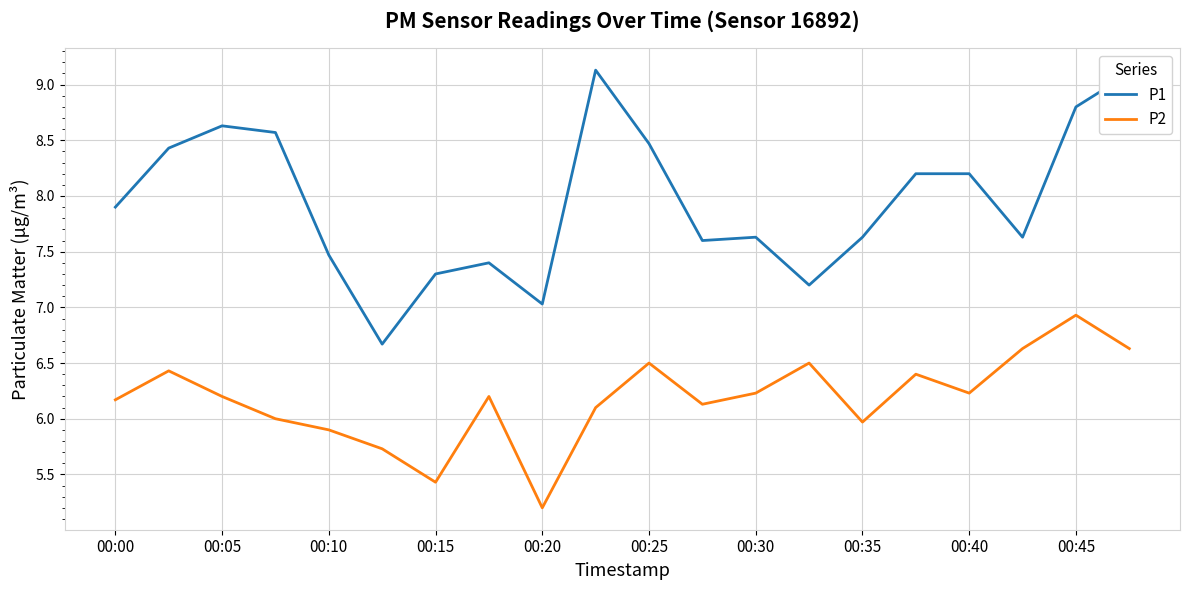

Rank the series by their average value, from lowest to highest.

P2, P1